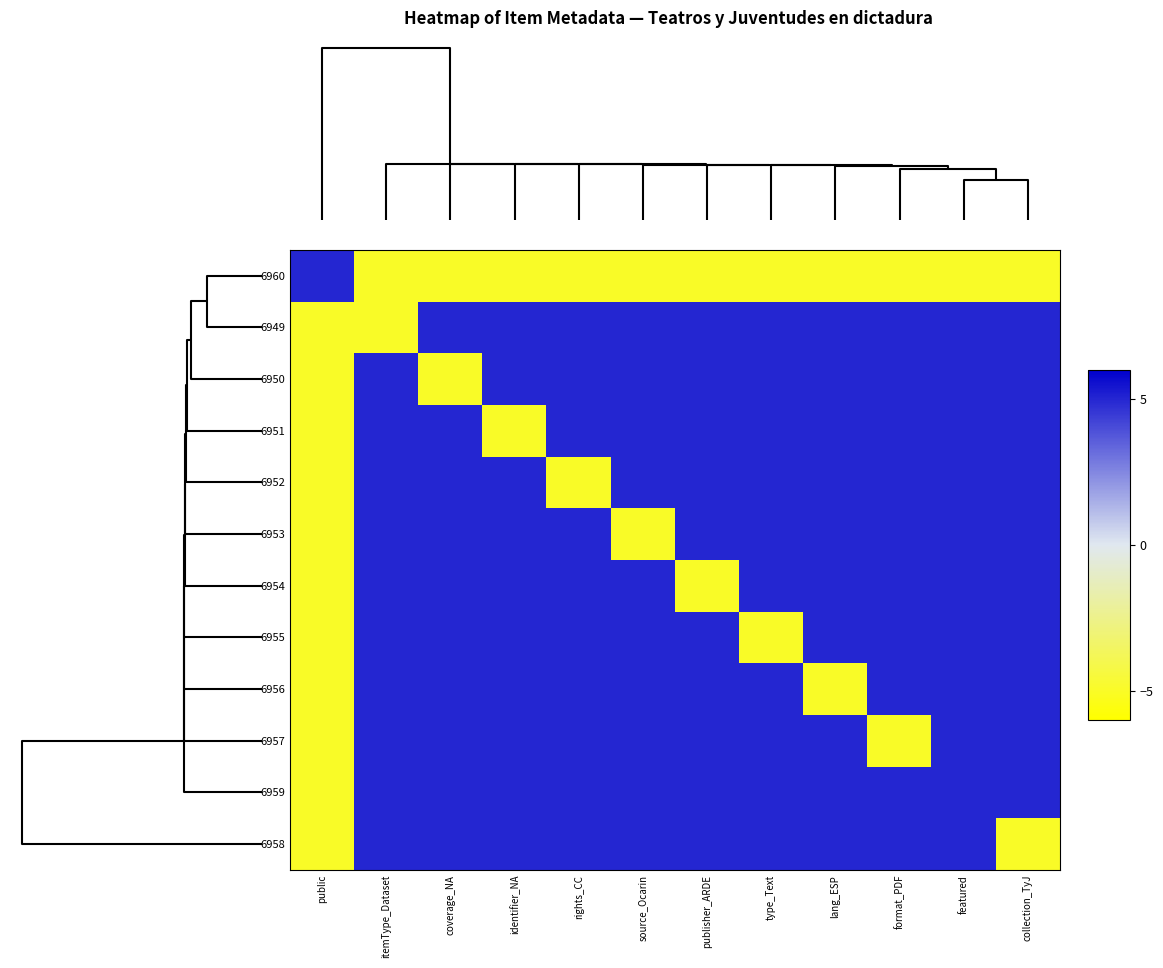

List the series in order of their peak value, lowest first.

6960, 6949, 6950, 6951, 6952, 6953, 6954, 6955, 6956, 6957, 6959, 6958